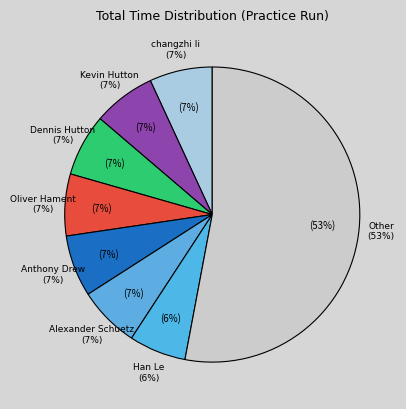

Which has a higher value, Dennis Hutton or Anthony Drew?

Dennis Hutton